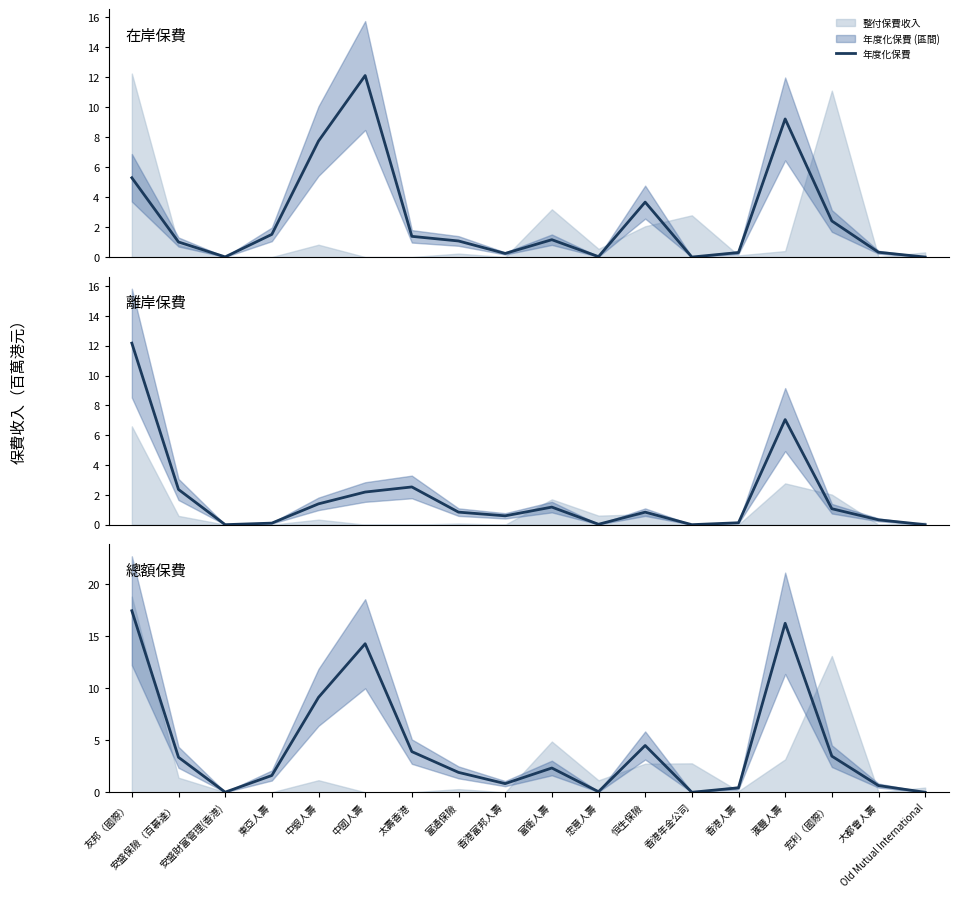

At which category does the data reach its first local valley?

安盛財富管理(香港)